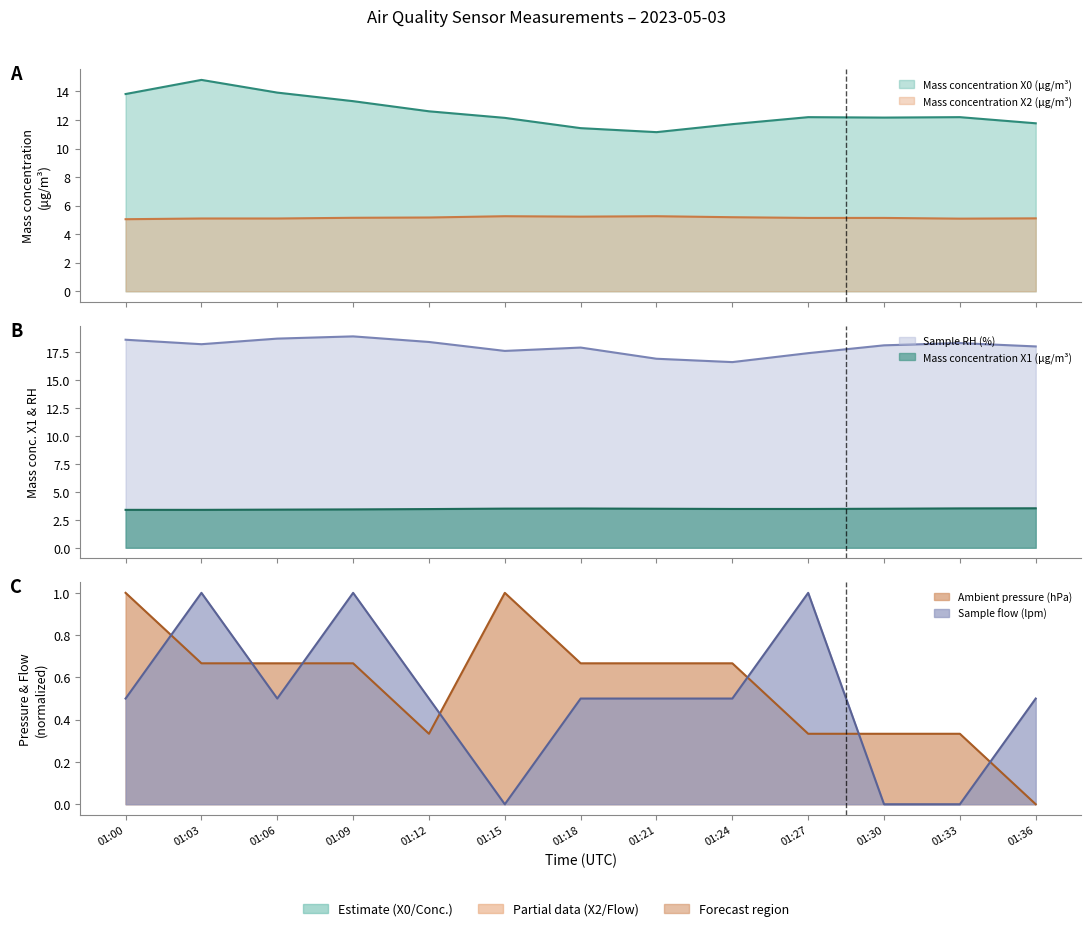

What is the average value of the Ambient pressure (hPa) series?

0.6